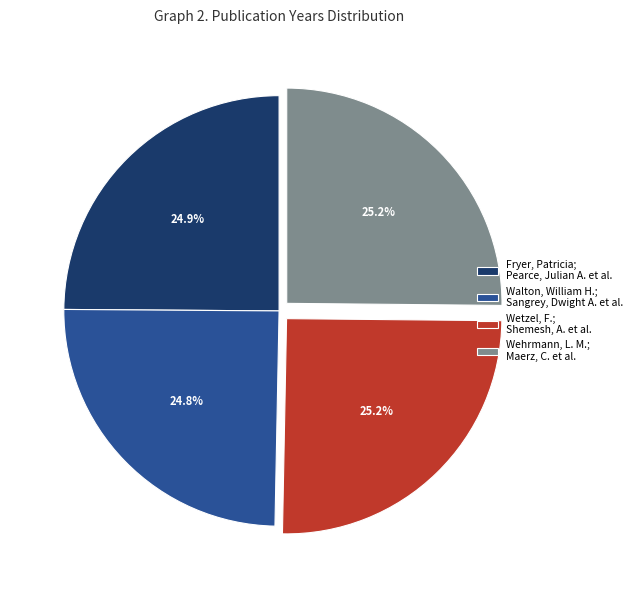

To the nearest percent, what portion does Fryer, Patricia; Pearce, Julian A. et al. represent?

25%